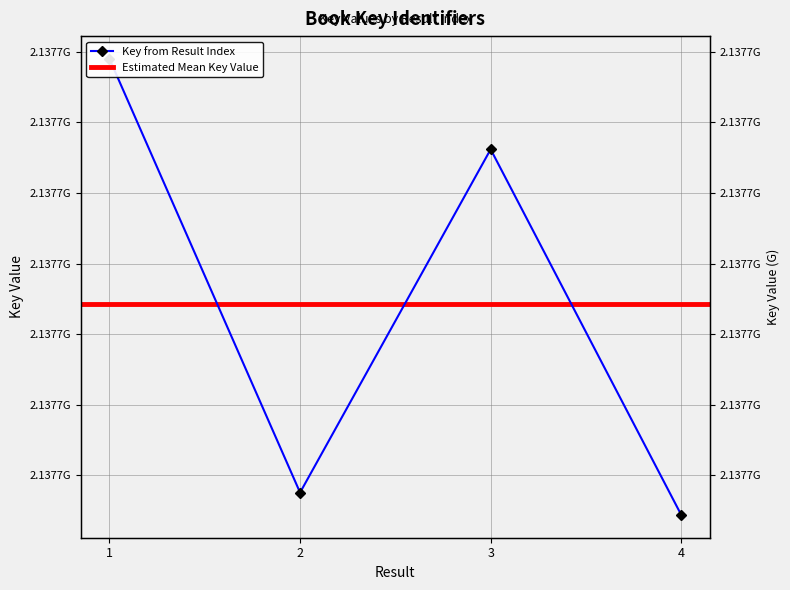

Where is the first local maximum?

3